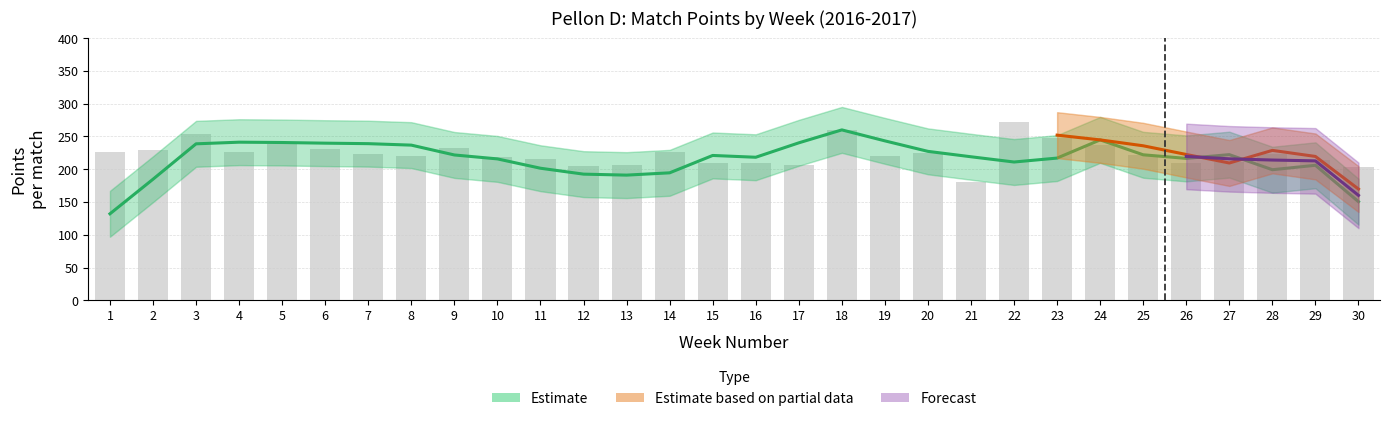

Which category has the highest value in the HomePoints series?

18